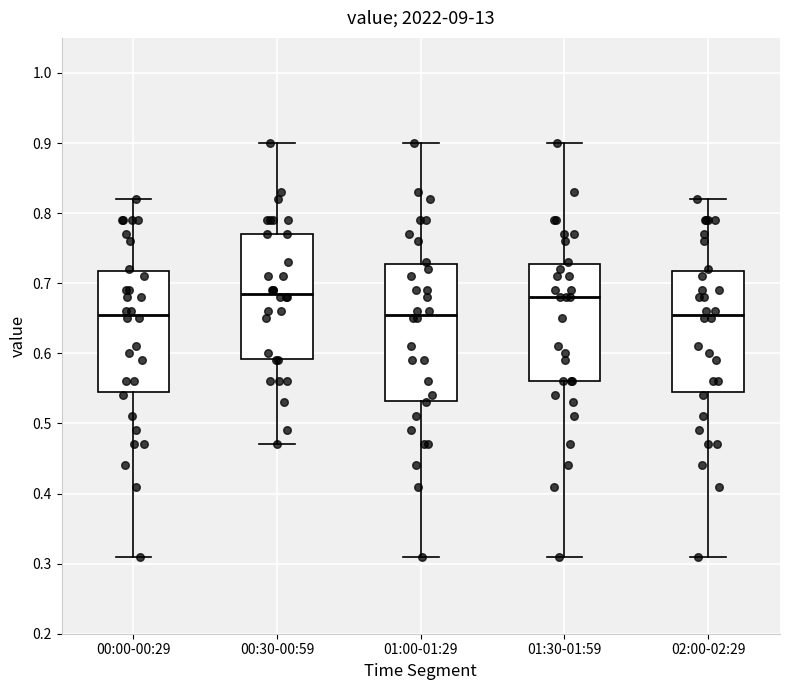

Reading left to right, transcribe this box plot: for each box, give where its median line is, the range the box spans, and where its two whiskers end, as read against the y-axis. The values are not printed on the chart, so give them approximately, as read against the axis.

00:00-00:29: median 0.66, box 0.55 to 0.72, whiskers 0.31 to 0.82
00:30-00:59: median 0.69, box 0.59 to 0.77, whiskers 0.47 to 0.90
01:00-01:29: median 0.66, box 0.53 to 0.73, whiskers 0.31 to 0.90
01:30-01:59: median 0.68, box 0.56 to 0.73, whiskers 0.31 to 0.90
02:00-02:29: median 0.66, box 0.55 to 0.72, whiskers 0.31 to 0.82